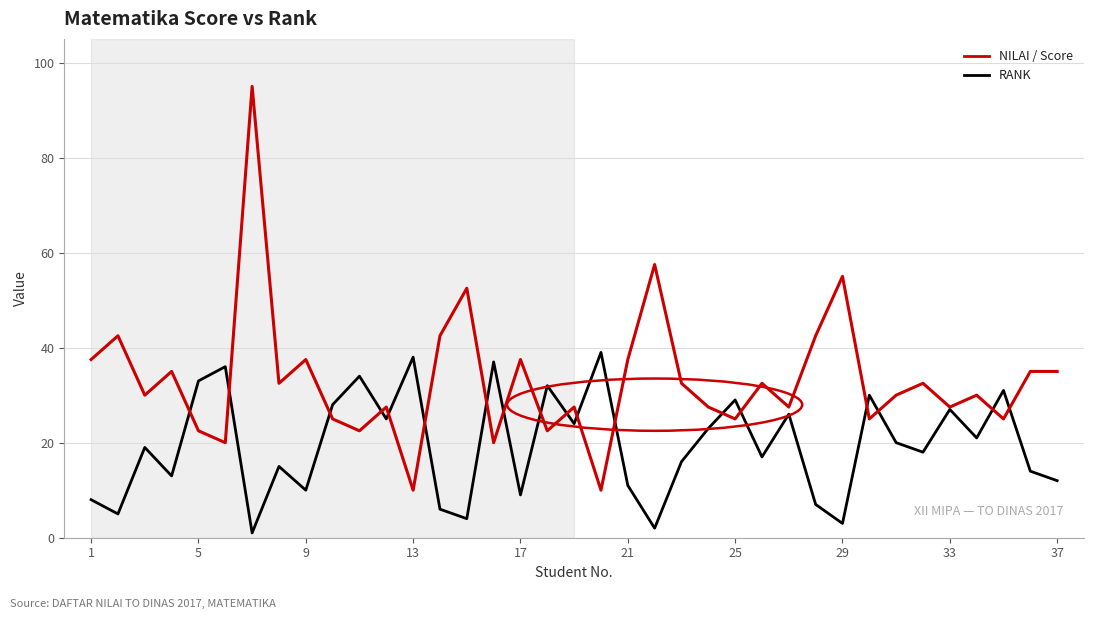

Which series has the largest total across all categories?

NILAI / Score